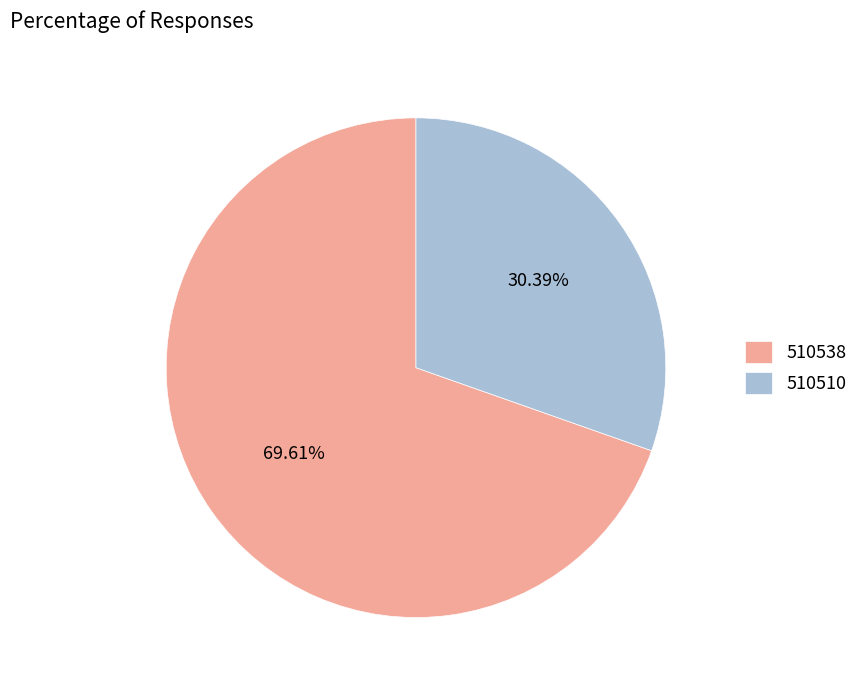

Rank the categories by value from highest to lowest.

510538, 510510